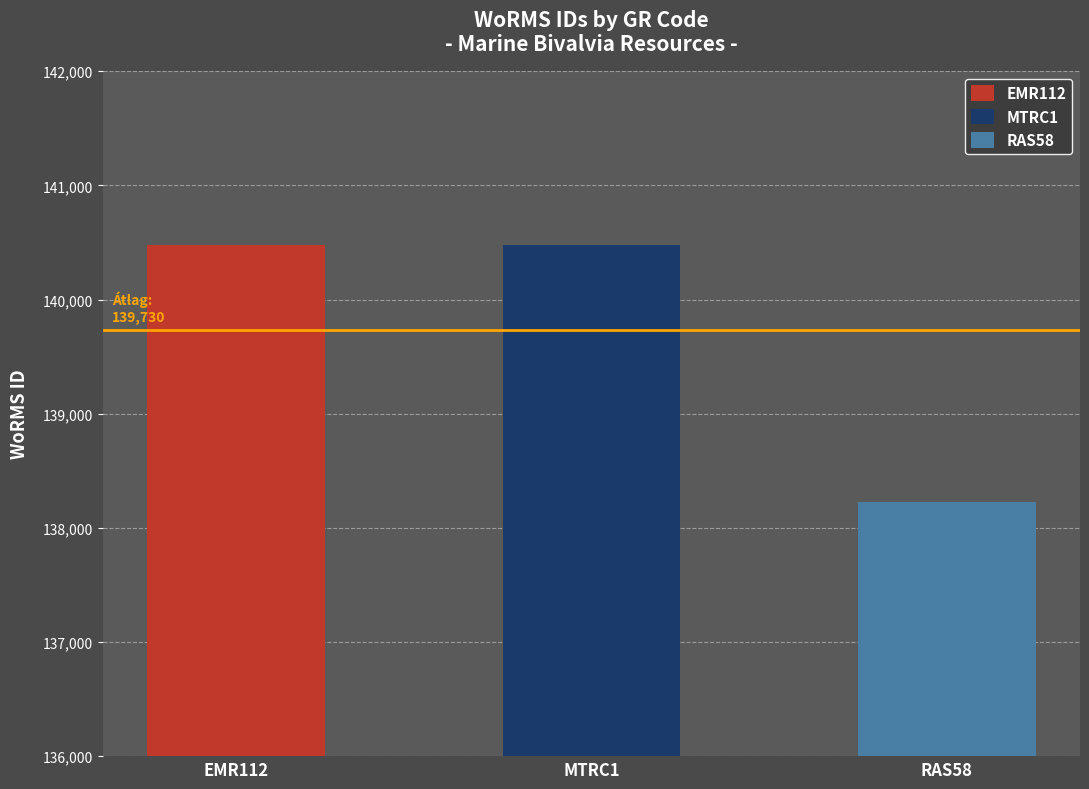

Reading left to right, list all the values displayed in this chart.

140481	140480	138228